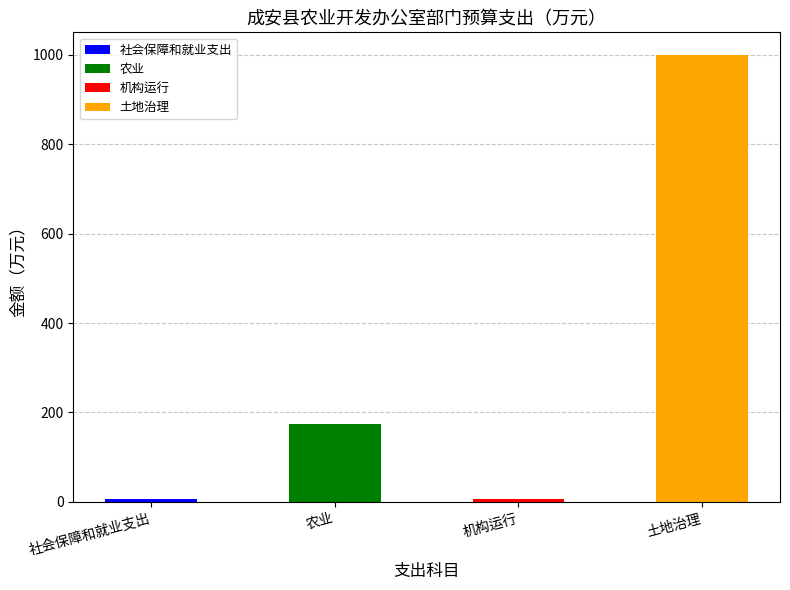

Are the bars horizontal?

No